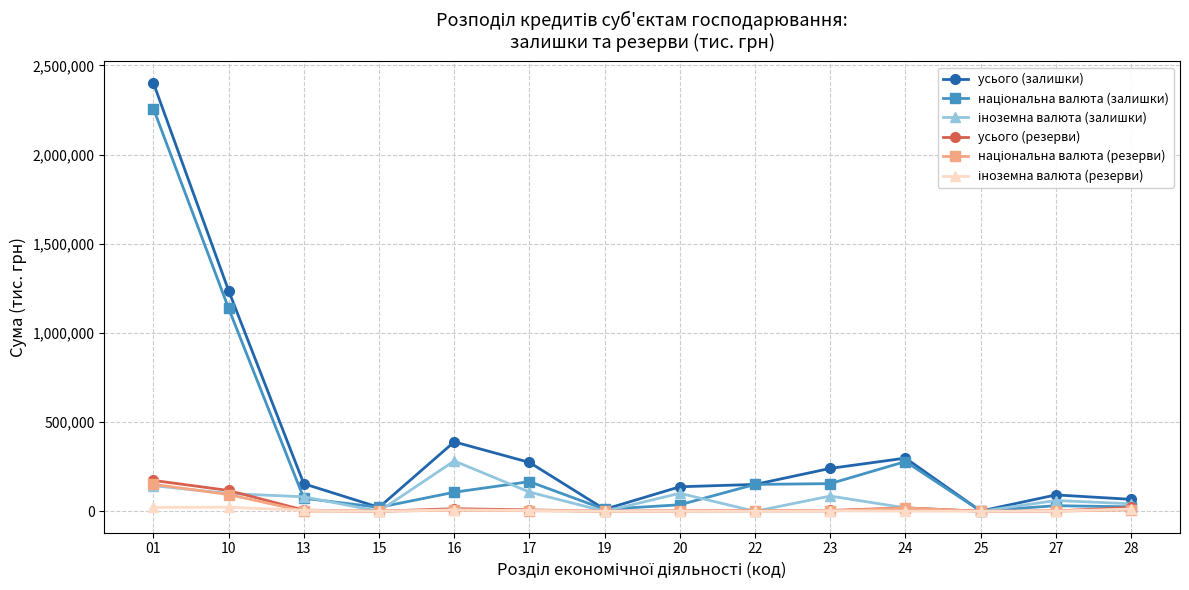

Which series has the largest range (max minus min)?

усього (залишки)